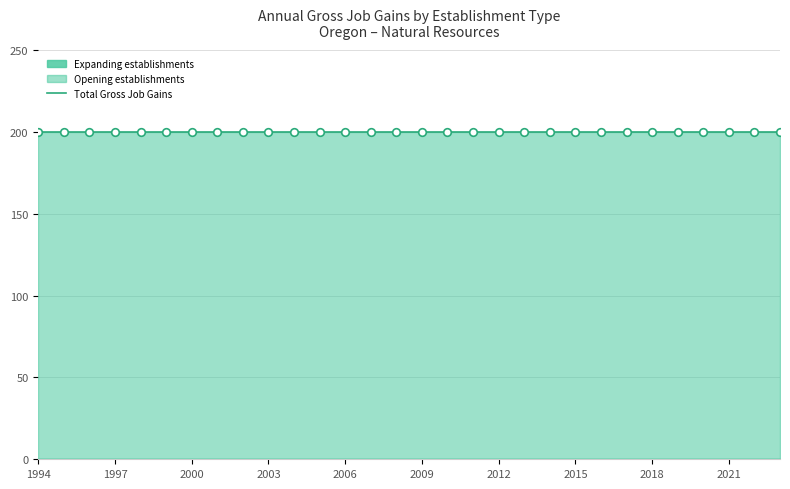

At which category is the sum across all series the highest?

1994